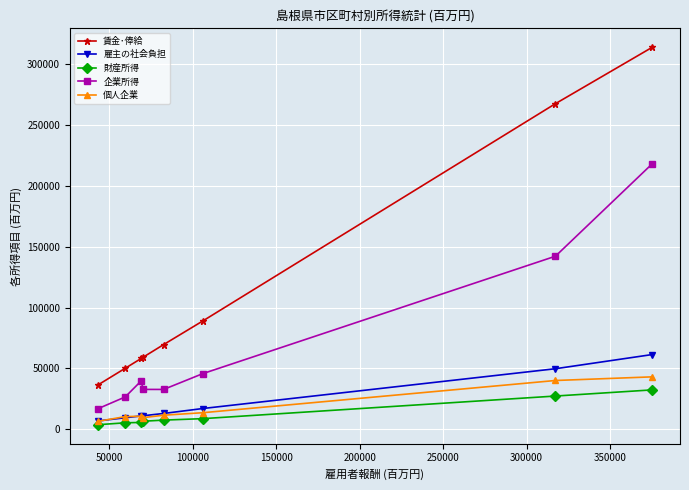

What is the highest value of the 企業所得 series?

218230